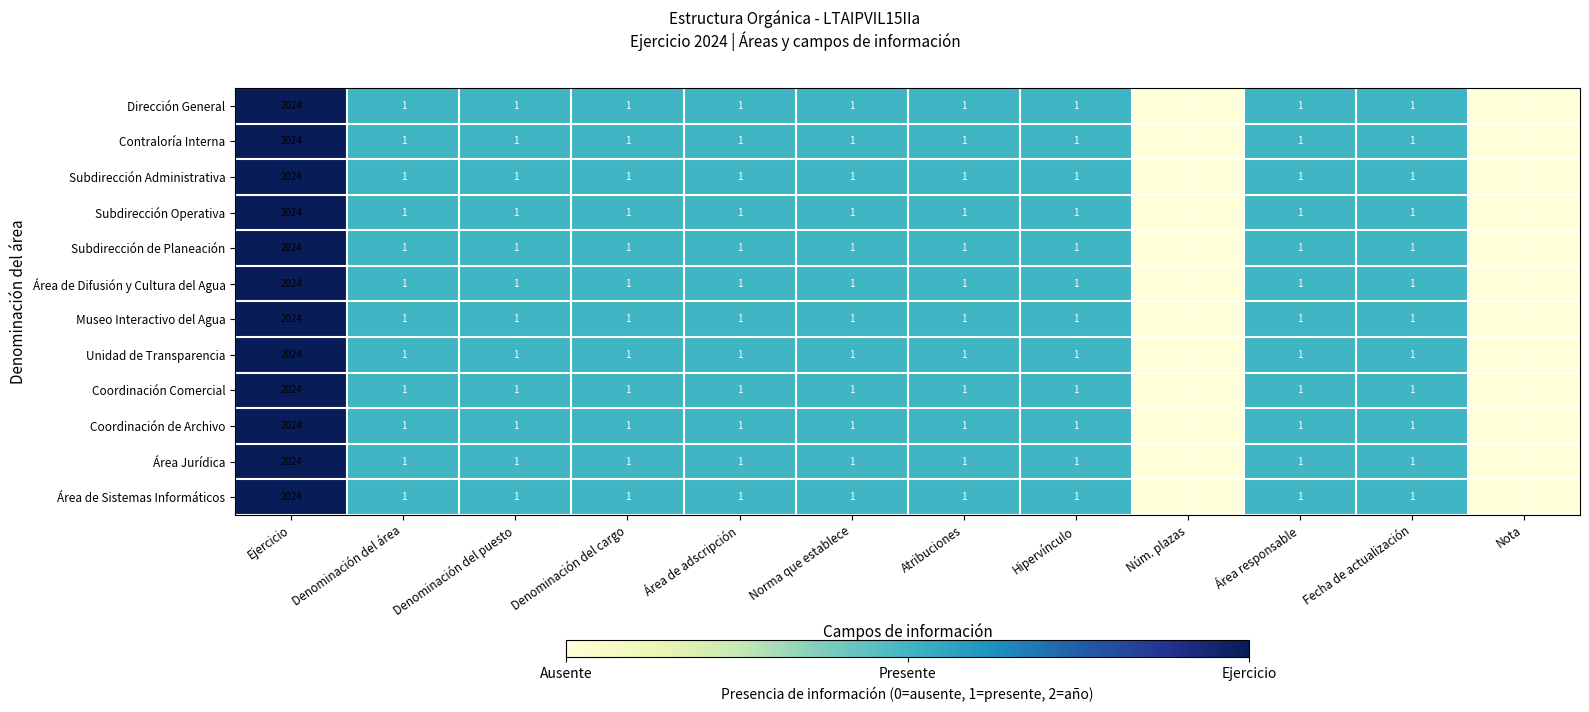

What is the total value across all series at Denominación del cargo?

12